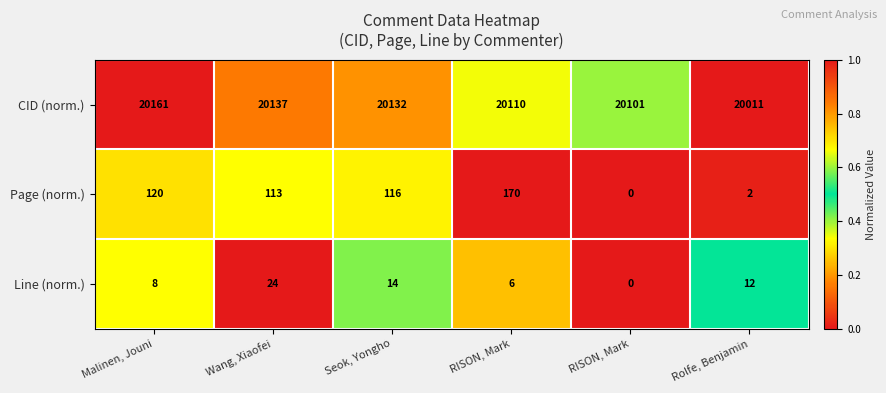

Reading left to right, what are all the values shown in this chart?

CID (norm.): Malinen, Jouni=20161.0	Wang, Xiaofei=20137.0	Seok, Yongho=20132.0	RISON, Mark=20110.0	RISON, Mark=20101.0	Rolfe, Benjamin=20011.0
Page (norm.): Malinen, Jouni=120.0	Wang, Xiaofei=113.0	Seok, Yongho=116.0	RISON, Mark=170.0	RISON, Mark=0.0	Rolfe, Benjamin=2.0
Line (norm.): Malinen, Jouni=8.0	Wang, Xiaofei=24.0	Seok, Yongho=14.0	RISON, Mark=6.0	RISON, Mark=0.0	Rolfe, Benjamin=12.0